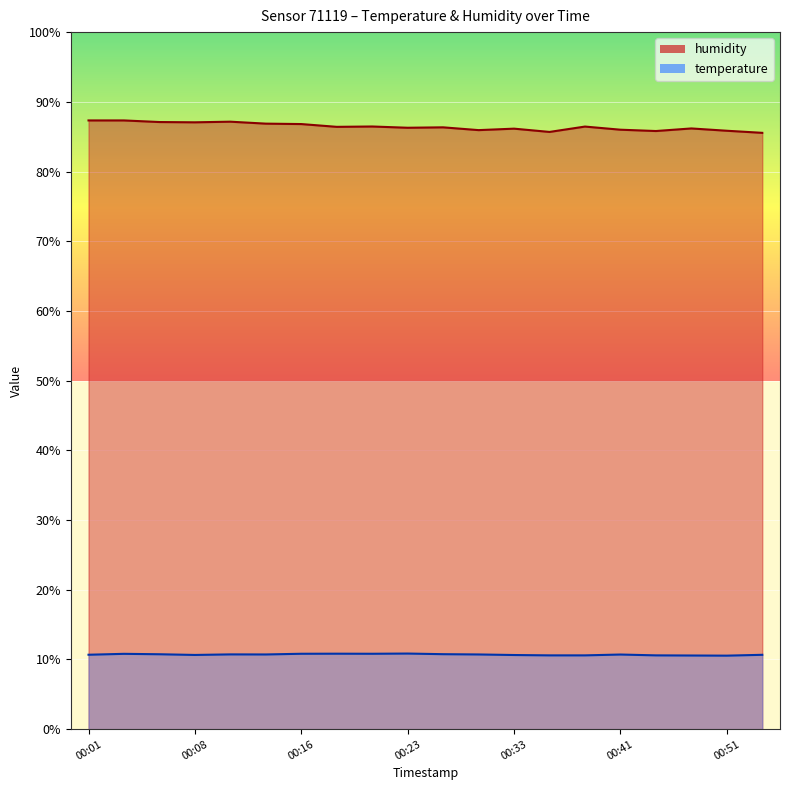

Reading left to right, extract all data points from this chart.

humidity: 87.3	87.3	87.1	87.1	87.2	86.9	86.8	86.4	86.5	86.3	86.3	85.9	86.2	85.7	86.5	86.0	85.8	86.2	85.8	85.5
temperature: 10.7	10.8	10.8	10.7	10.7	10.7	10.8	10.8	10.8	10.8	10.8	10.7	10.6	10.6	10.6	10.7	10.6	10.6	10.6	10.7